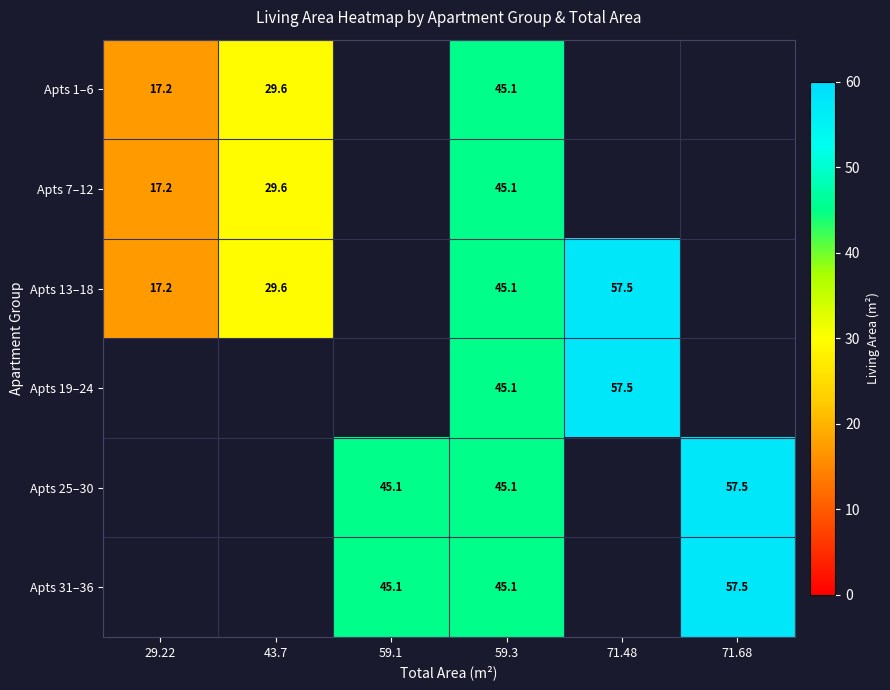

The value of Apts 1–6 at 29.22 is 17.2. True or false?

True